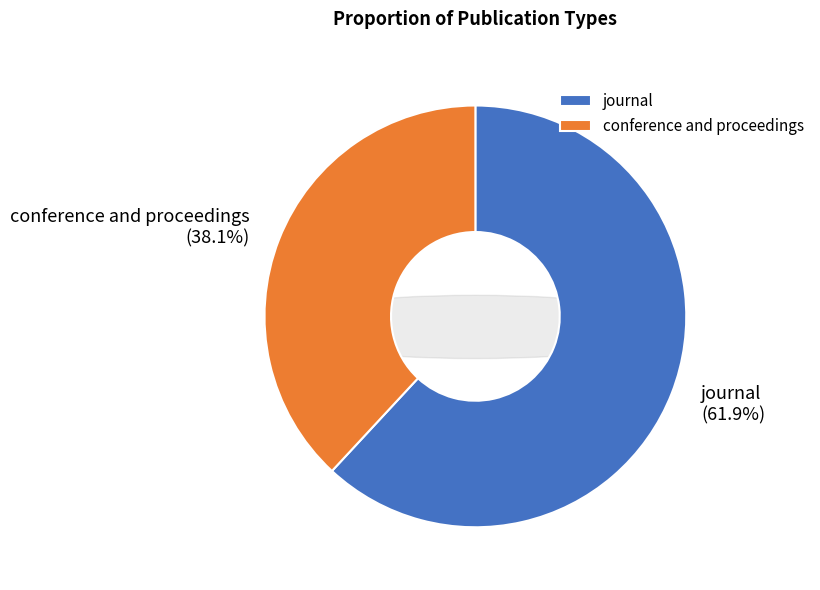

What is the total percentage of journal and conference and proceedings?

100.0%